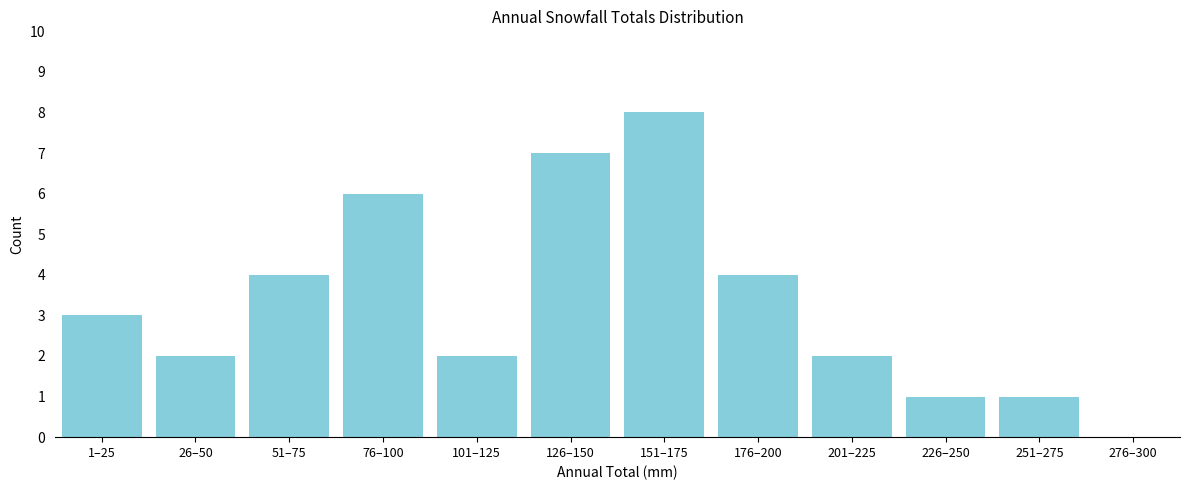

Reading right to left, extract all data points from this chart.

276–300=0	251–275=1	226–250=1	201–225=2	176–200=4	151–175=8	126–150=7	101–125=2	76–100=6	51–75=4	26–50=2	1–25=3